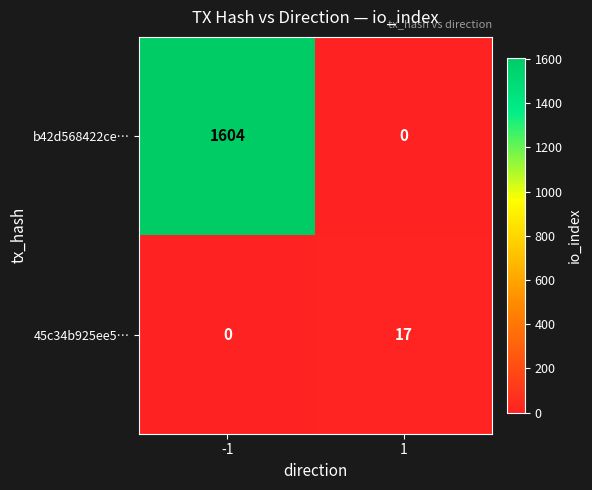

List the series in order of their overall mean, highest first.

b42d568422ce…, 45c34b925ee5…